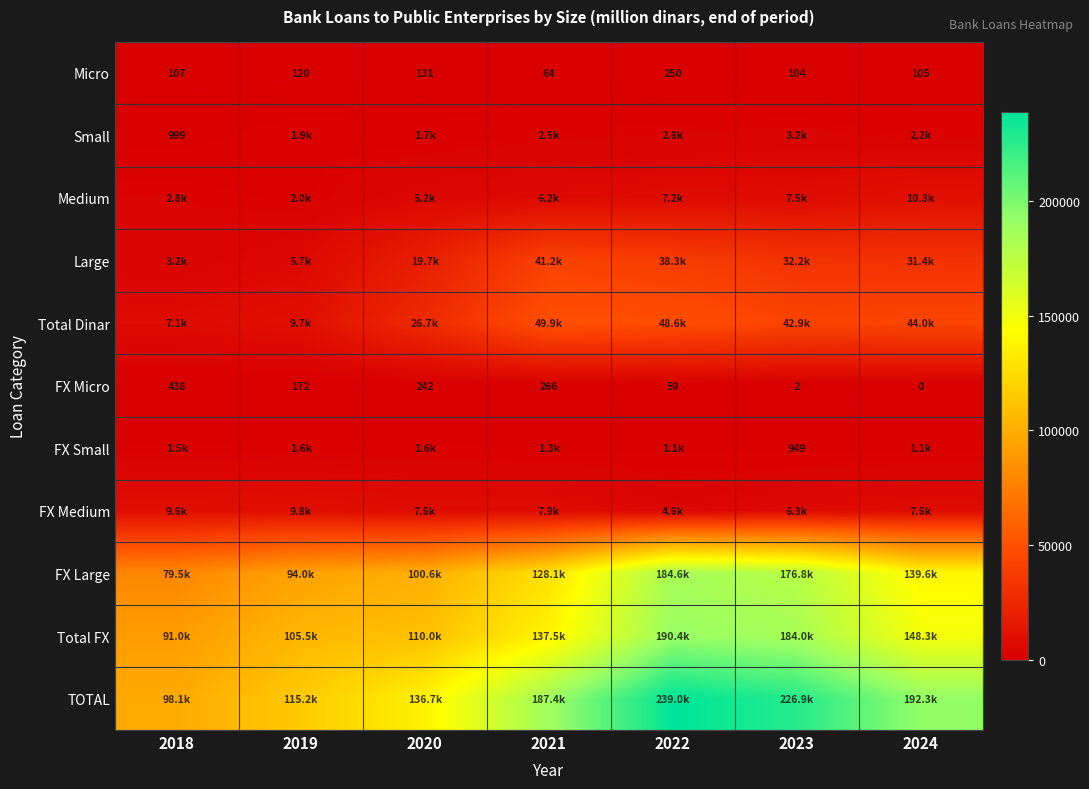

Rank the categories by Total FX value from highest to lowest.

2022, 2023, 2024, 2021, 2020, 2019, 2018